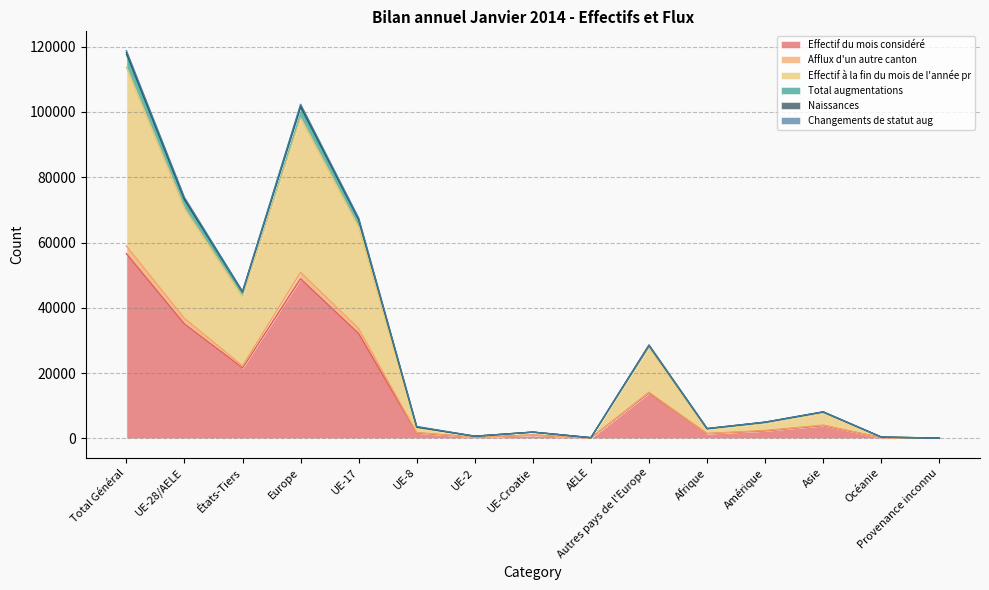

Which category has the highest value in the Effectif du mois considéré series?

Total Général